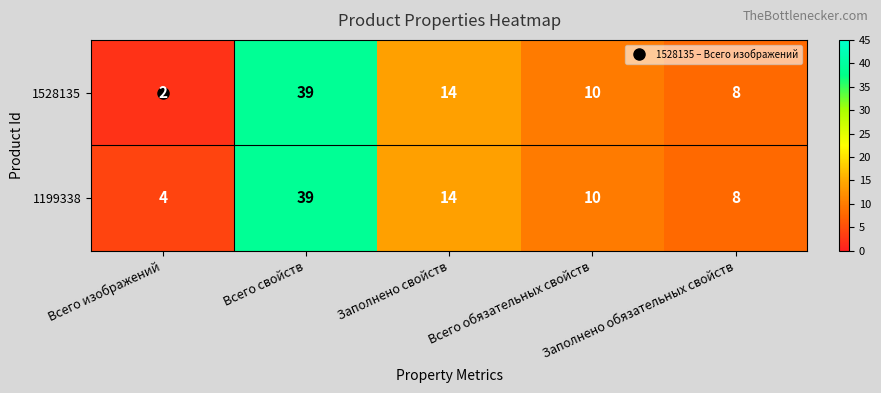

What is the greatest value displayed?

39